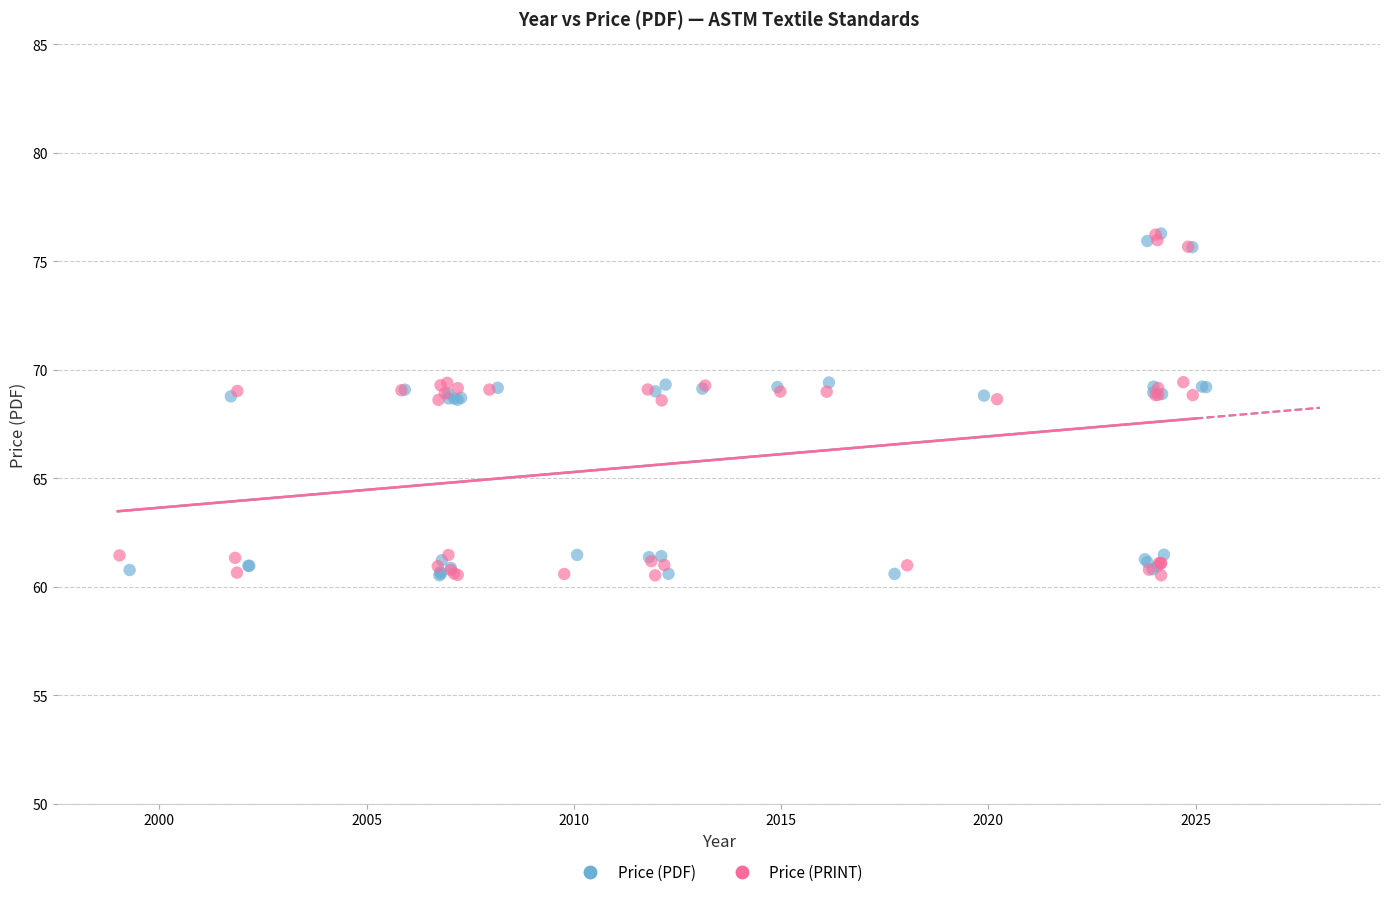

What are all the series names shown in the legend?

Price (PDF), Price (PRINT)